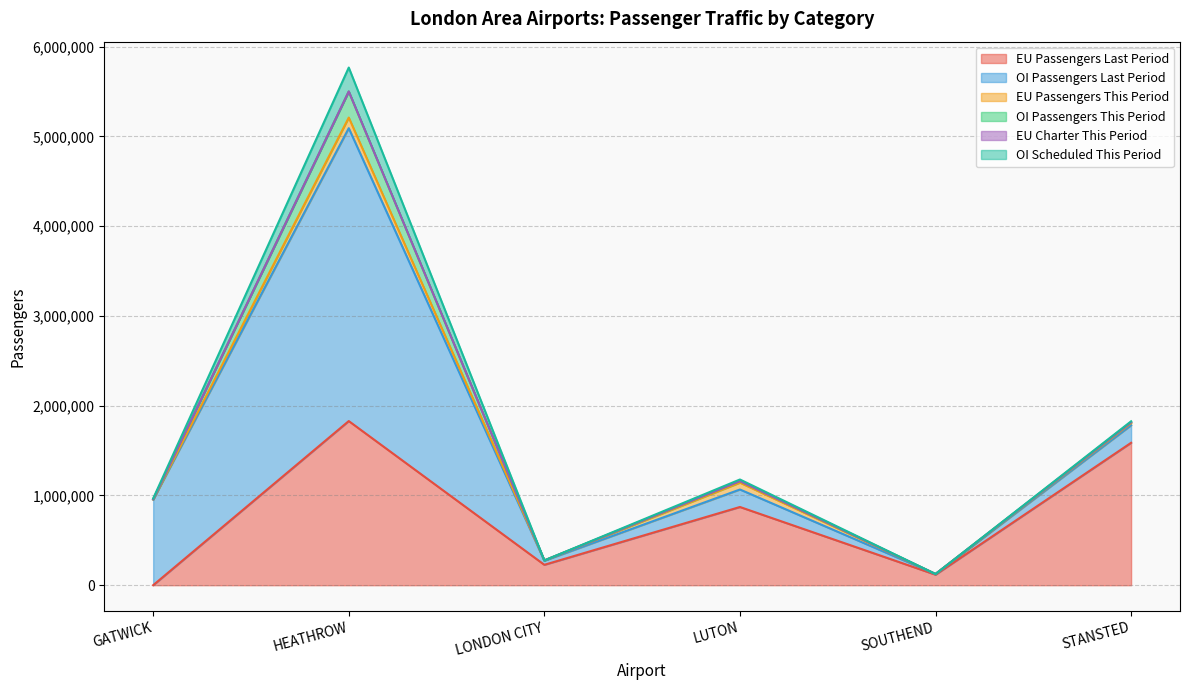

Which series has the largest range (max minus min)?

OI Passengers Last Period